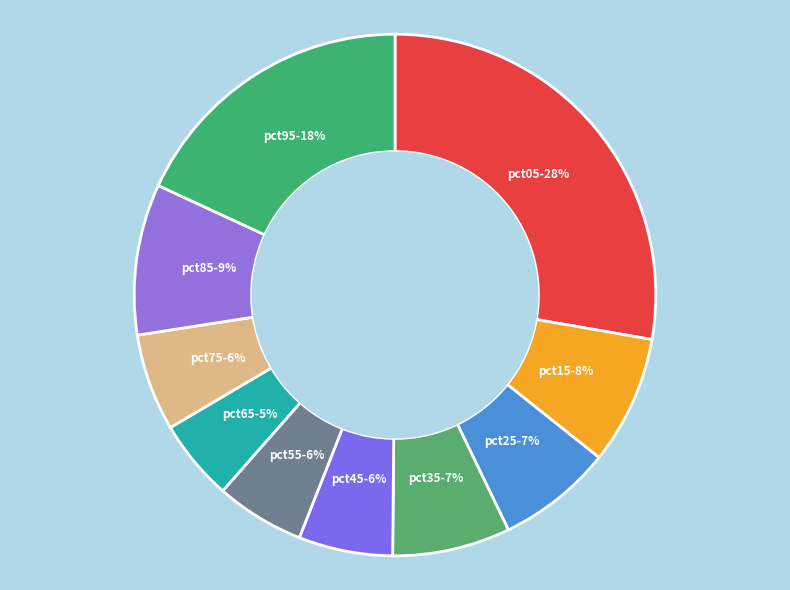

Rank the categories by value from lowest to highest.

pct65, pct55, pct45, pct75, pct25, pct35, pct15, pct85, pct95, pct05